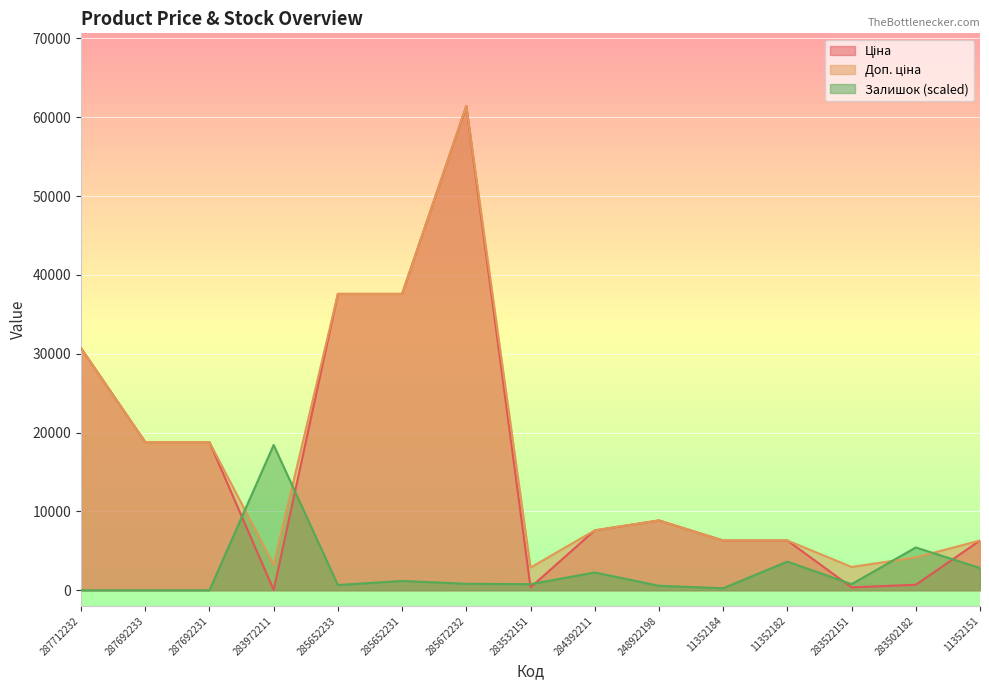

What is the spread (max minus min) of values at 287692233?

18796.8